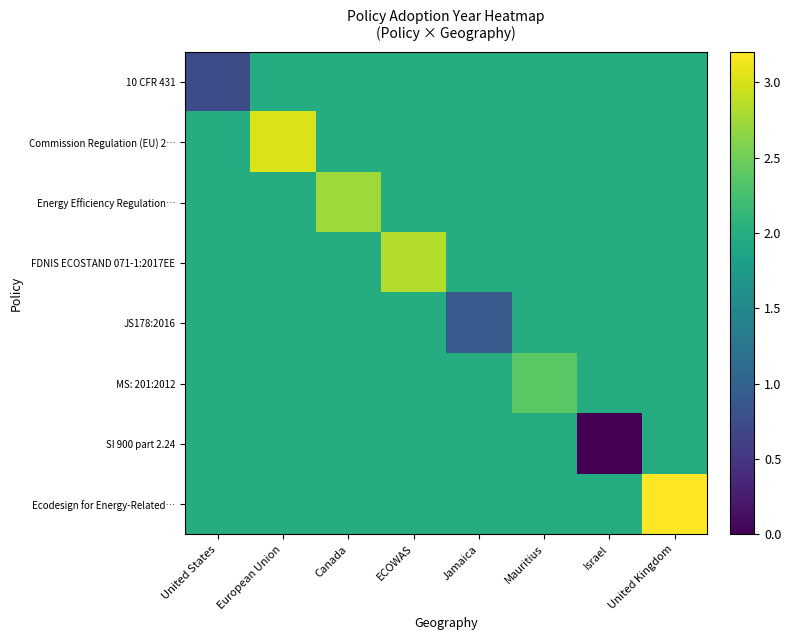

Reading right to left, extract all data points from this chart.

10 CFR 431: United Kingdom=2.0	Israel=2.0	Mauritius=2.0	Jamaica=2.0	ECOWAS=2.0	Canada=2.0	European Union=2.0	United States=0.7
Commission Regulation (EU) 2…: United Kingdom=2.0	Israel=2.0	Mauritius=2.0	Jamaica=2.0	ECOWAS=2.0	Canada=2.0	European Union=3.0	United States=2.0
Energy Efficiency Regulation…: United Kingdom=2.0	Israel=2.0	Mauritius=2.0	Jamaica=2.0	ECOWAS=2.0	Canada=2.7	European Union=2.0	United States=2.0
FDNIS ECOSTAND 071-1:2017EE: United Kingdom=2.0	Israel=2.0	Mauritius=2.0	Jamaica=2.0	ECOWAS=2.8	Canada=2.0	European Union=2.0	United States=2.0
JS178:2016: United Kingdom=2.0	Israel=2.0	Mauritius=2.0	Jamaica=0.9	ECOWAS=2.0	Canada=2.0	European Union=2.0	United States=2.0
MS: 201:2012: United Kingdom=2.0	Israel=2.0	Mauritius=2.4	Jamaica=2.0	ECOWAS=2.0	Canada=2.0	European Union=2.0	United States=2.0
SI 900 part 2.24: United Kingdom=2.0	Israel=0.0	Mauritius=2.0	Jamaica=2.0	ECOWAS=2.0	Canada=2.0	European Union=2.0	United States=2.0
Ecodesign for Energy-Related…: United Kingdom=3.2	Israel=2.0	Mauritius=2.0	Jamaica=2.0	ECOWAS=2.0	Canada=2.0	European Union=2.0	United States=2.0